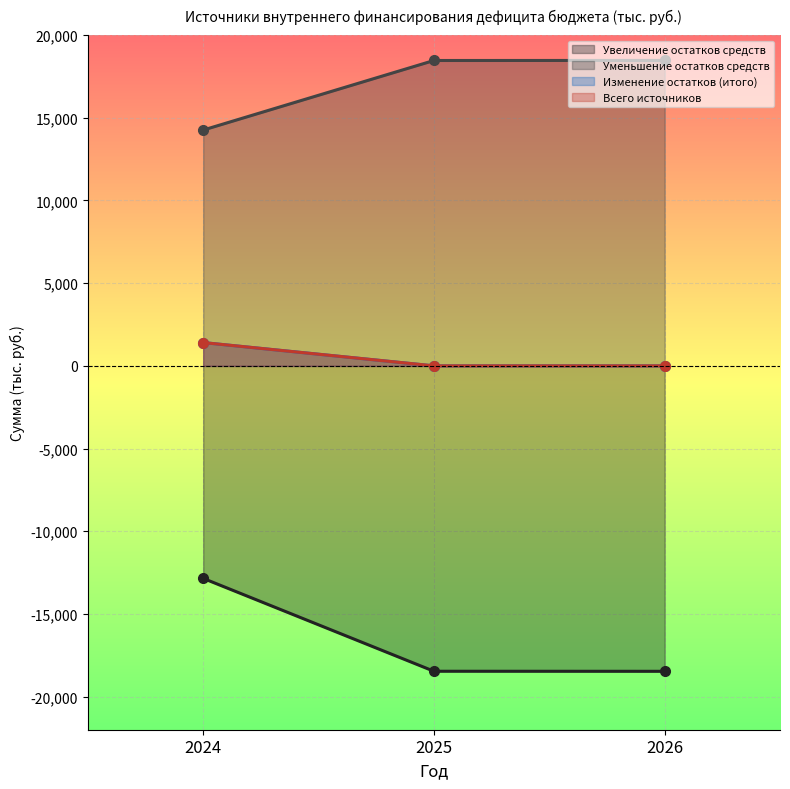

The value of Увеличение остатков средств at 2024 is -7640.7. True or false?

False